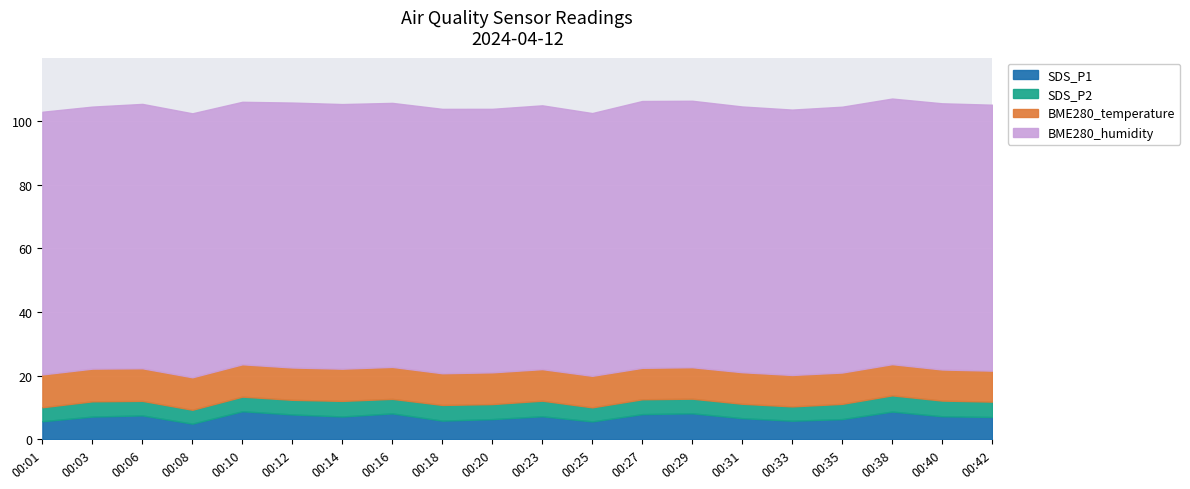

At which category does SDS_P2 reach its first local peak?

00:03